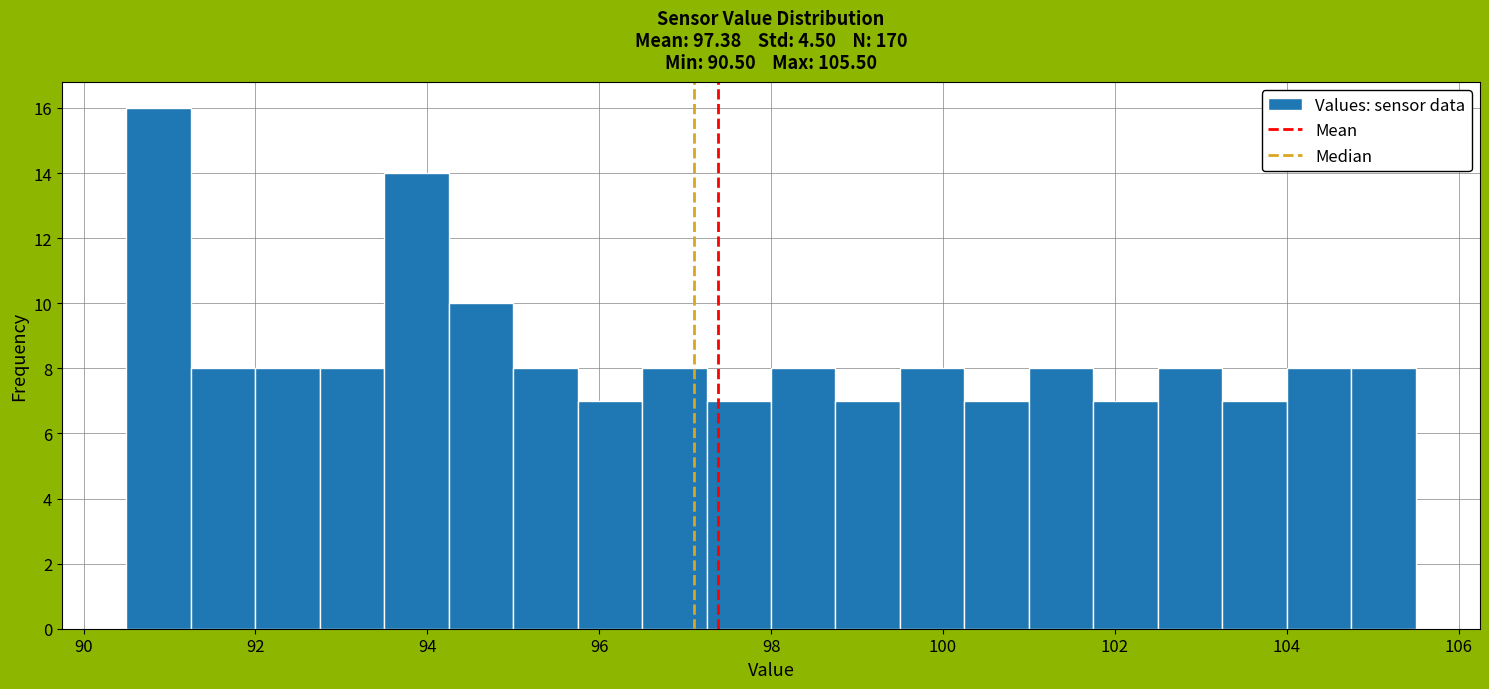

Read against the x-axis, roughly where is the centre of the tallest bar?

90.8